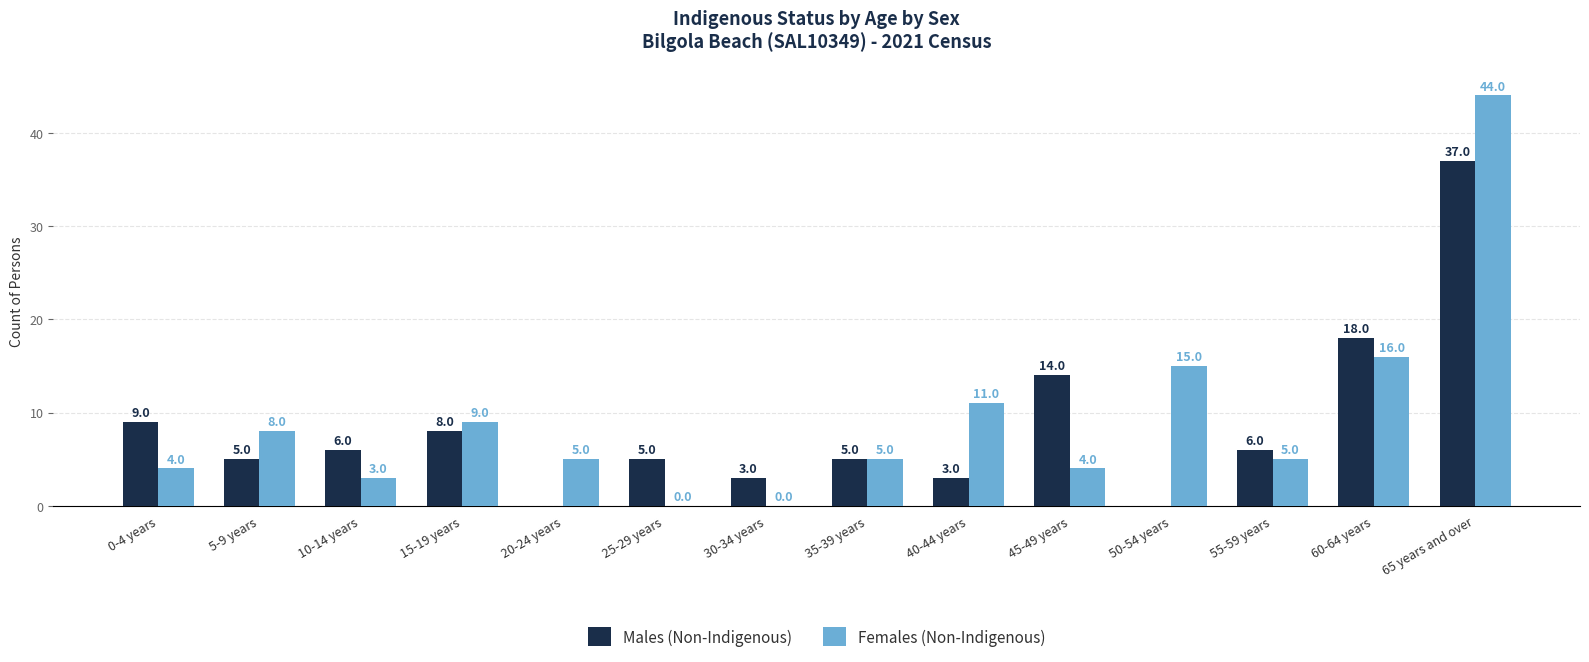

Count the number of data series in this chart.

2